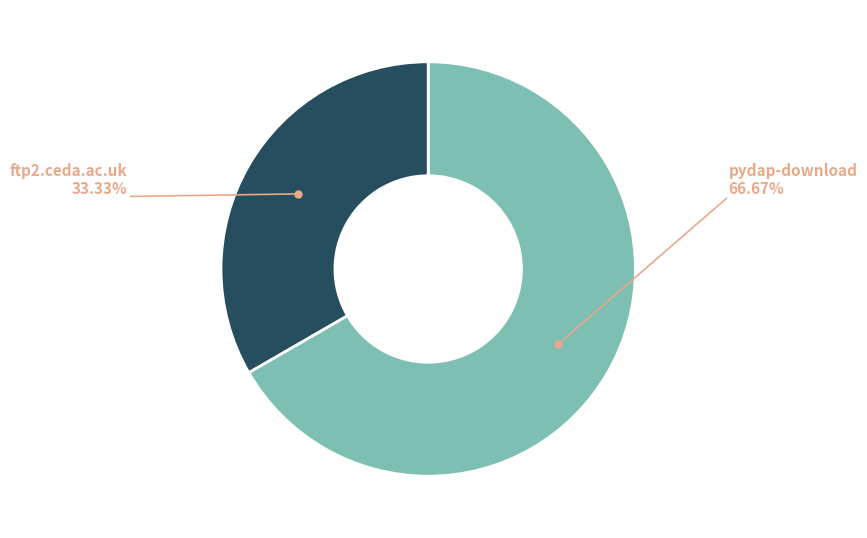

Is the sum of ftp2.ceda.ac.uk and pydap-download greater than half?

Yes